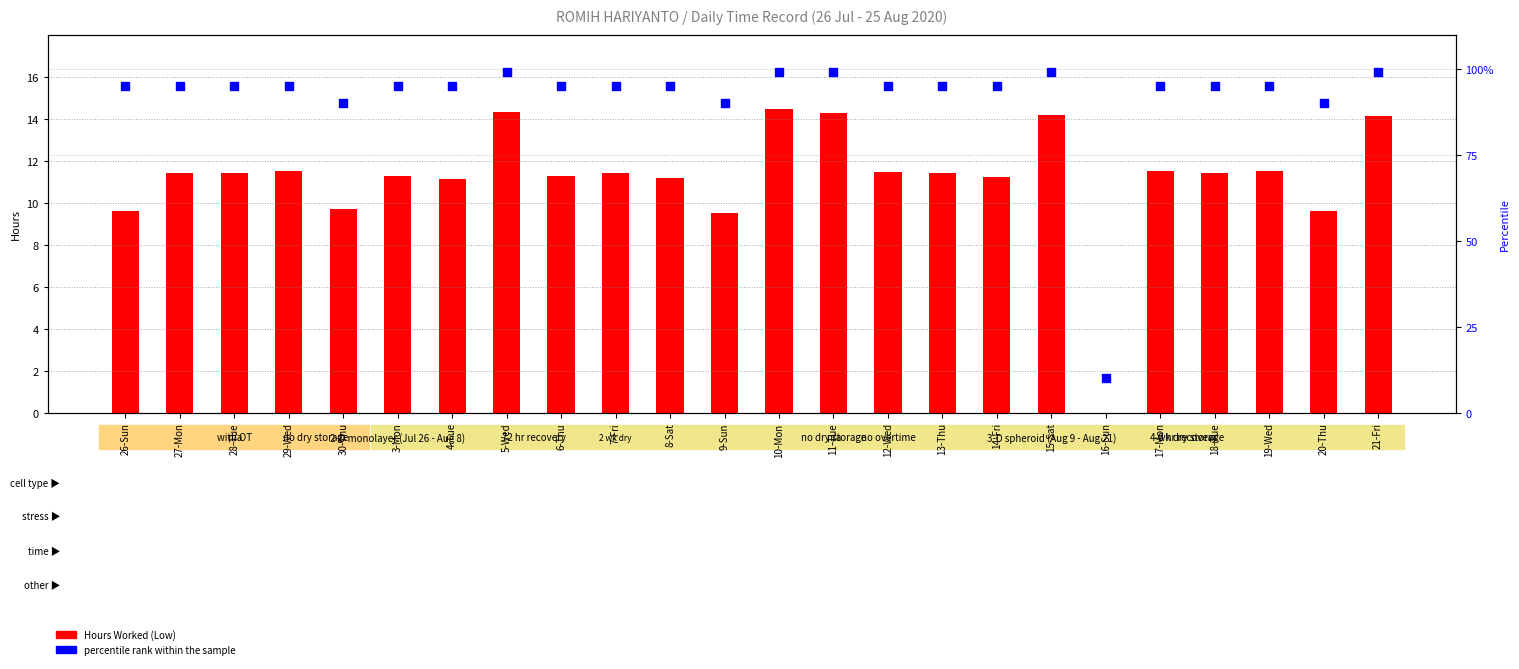

At which category is the sum across all series the highest?

10-Mon